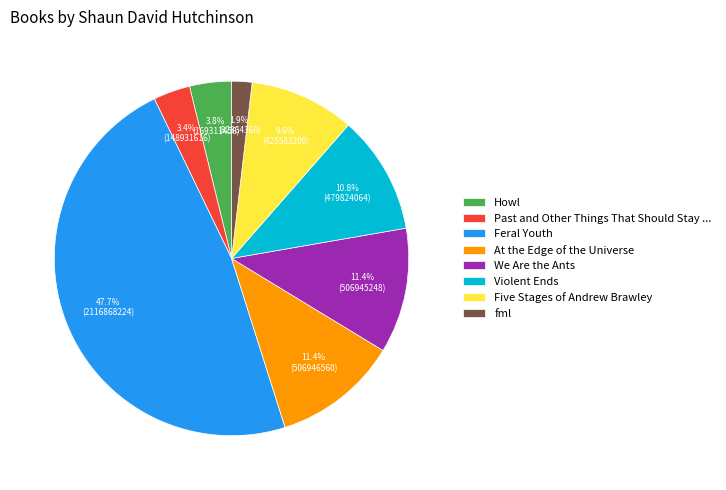

To the nearest percent, what is the difference between the largest and smallest slice percentages?

46%